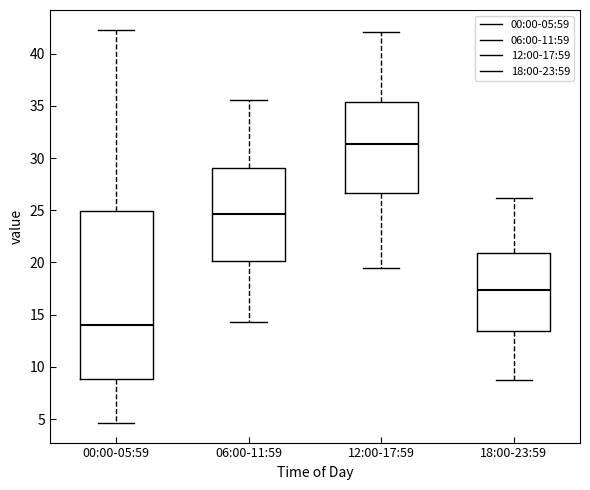

Where is the upper edge of the box for 18:00-23:59 on the y-axis? The values are not printed on the chart, so give them approximately, as read against the axis.

21.0